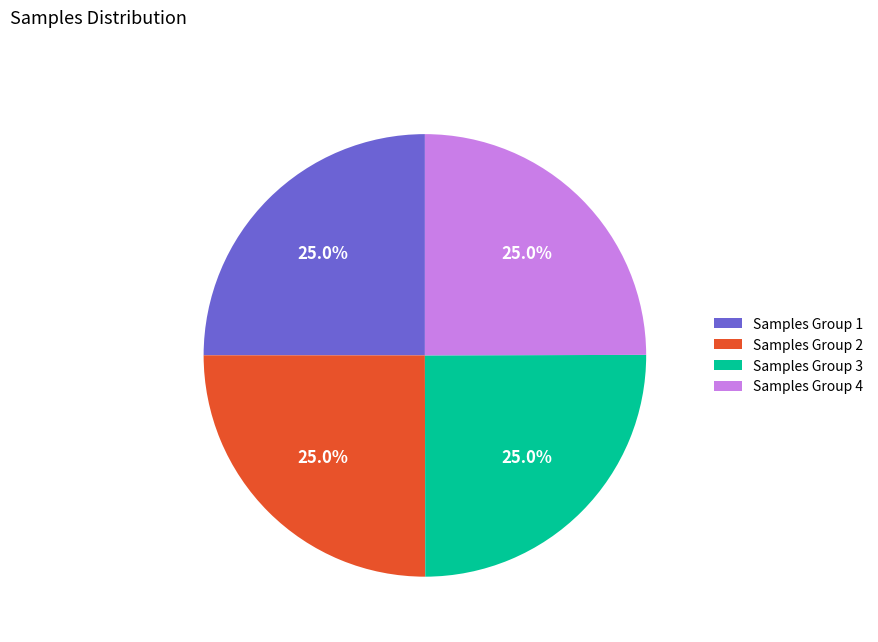

What is the ratio of the value at Samples Group 4 to the value at Samples Group 1?

1.0